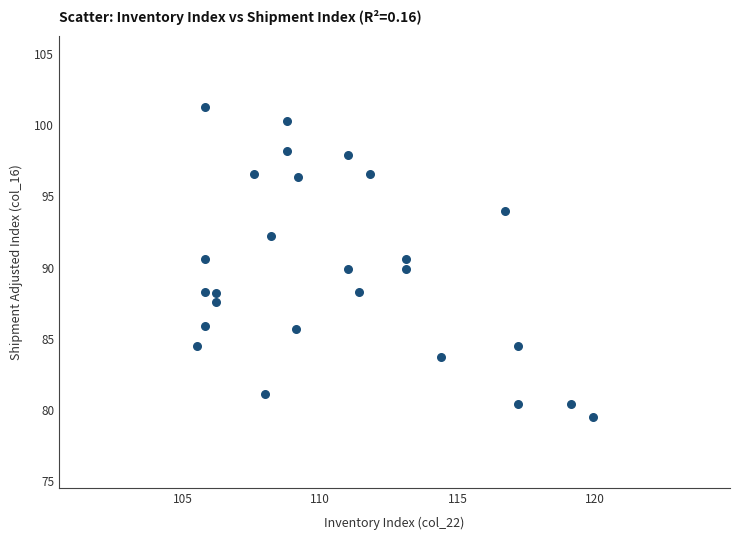

What is the range of Y values (max minus min)?

21.8